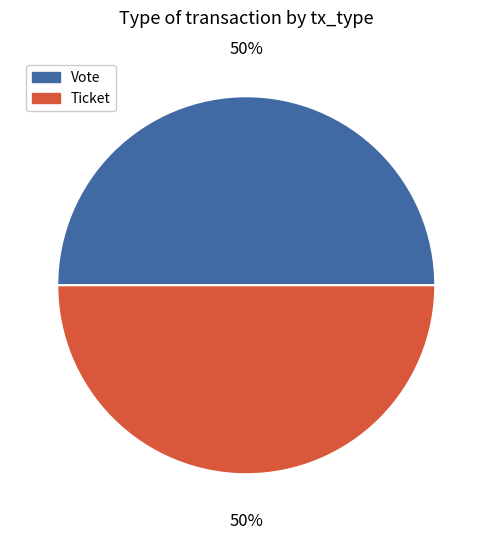

Do Vote and Ticket together represent more than half of the pie?

Yes